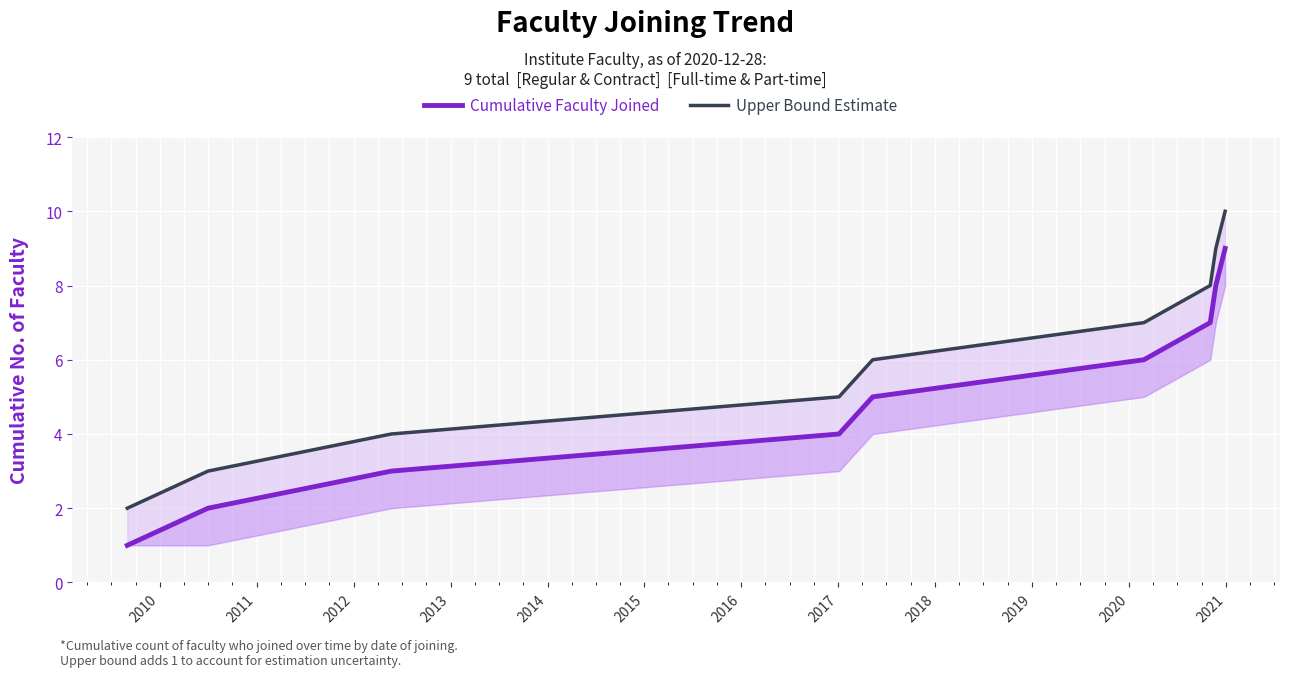

True or false: Upper Bound Estimate and Cumulative Faculty Joined cross at least once.

False